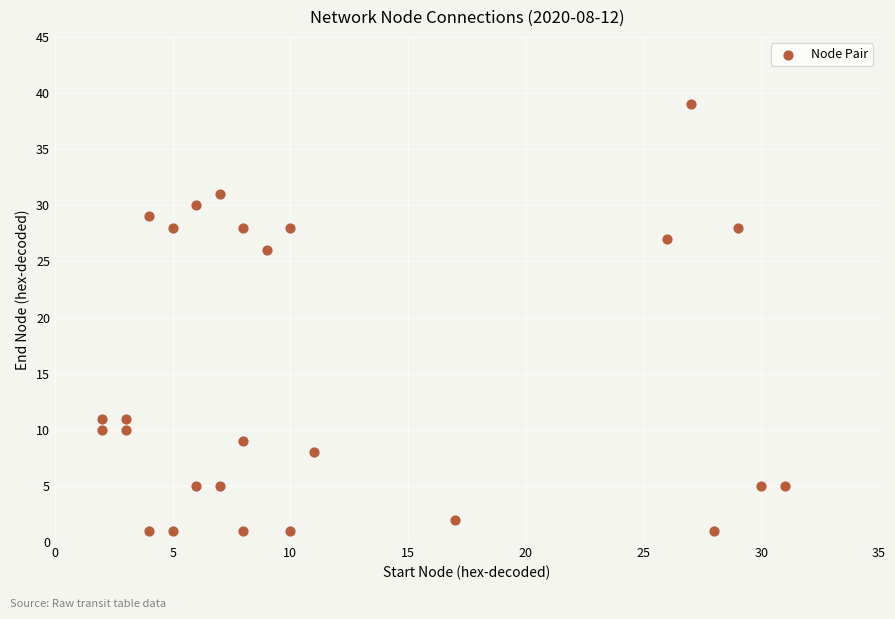

What Y value in the scatter plot is closest to 20?

26